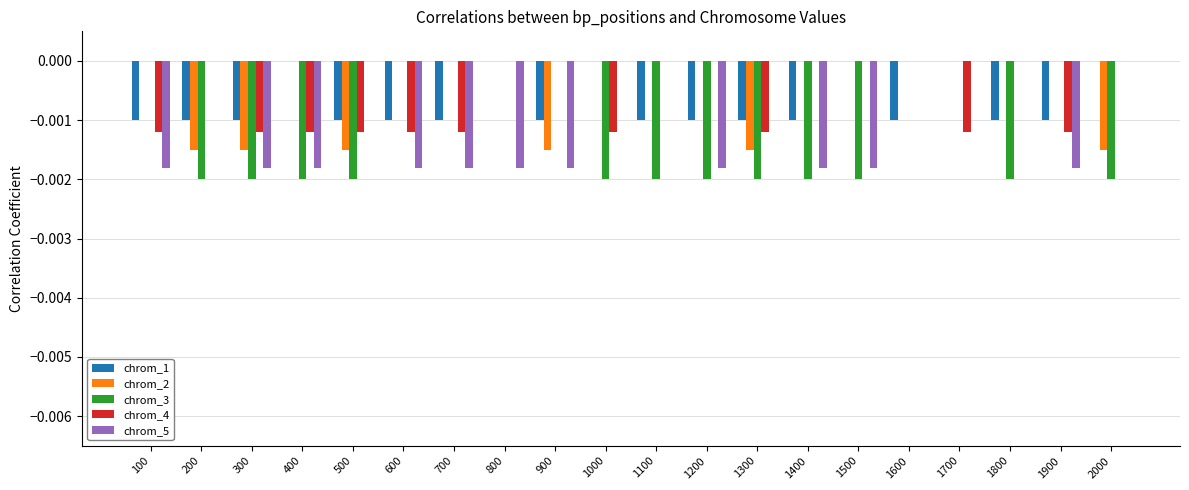

The chrom_4 series shows 0.0 at 1400. True or false?

True